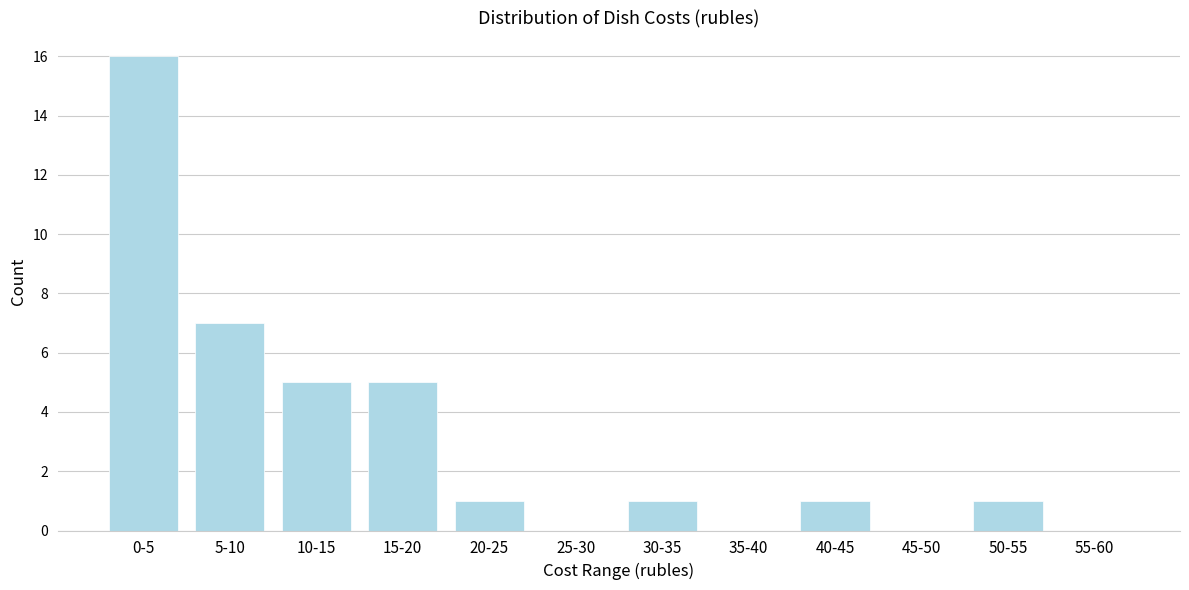

Reading left to right, what are all the values shown in this chart?

0-5=16	5-10=7	10-15=5	15-20=5	20-25=1	25-30=0	30-35=1	35-40=0	40-45=1	45-50=0	50-55=1	55-60=0